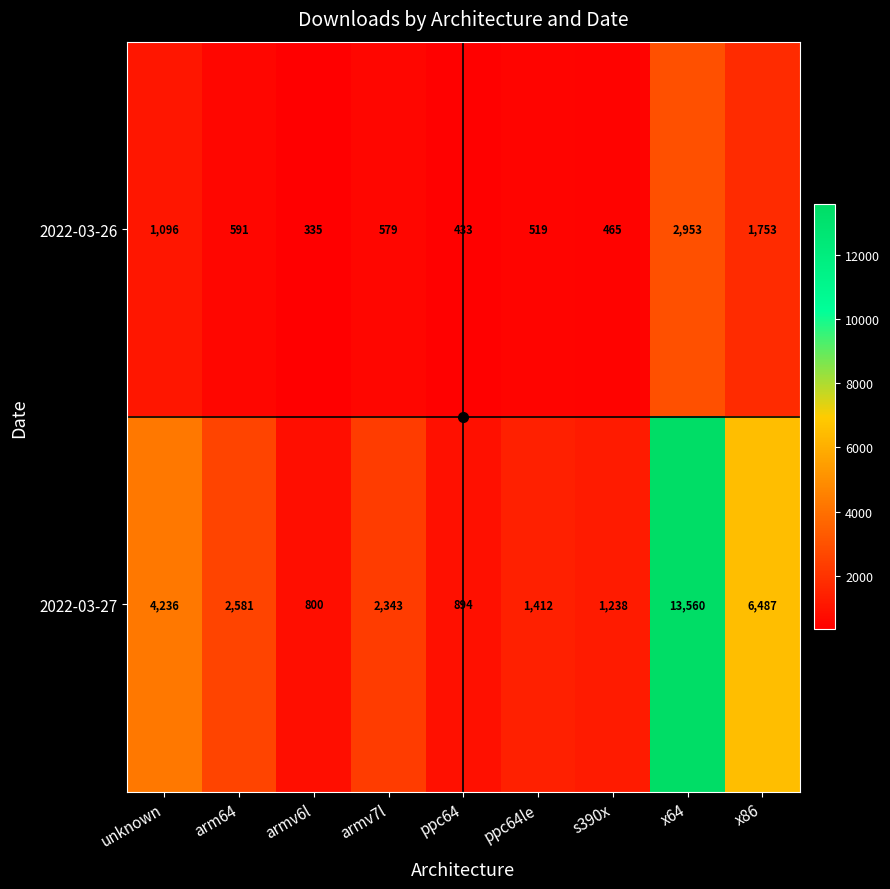

At which category does the chart reach its minimum across all series?

armv6l